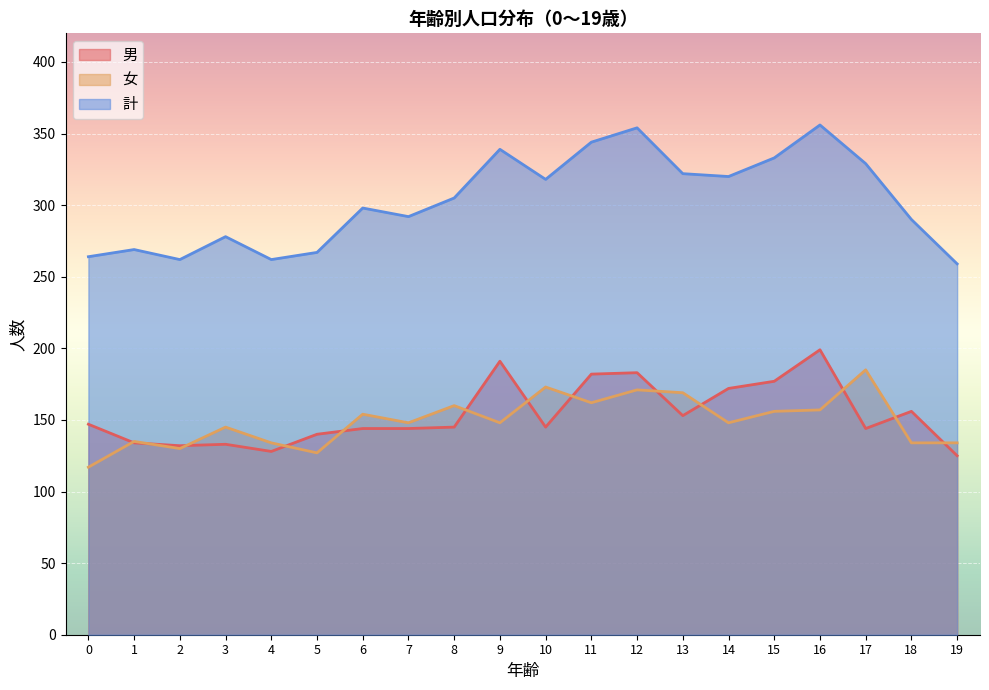

The 計 series shows 262 at 4. True or false?

True